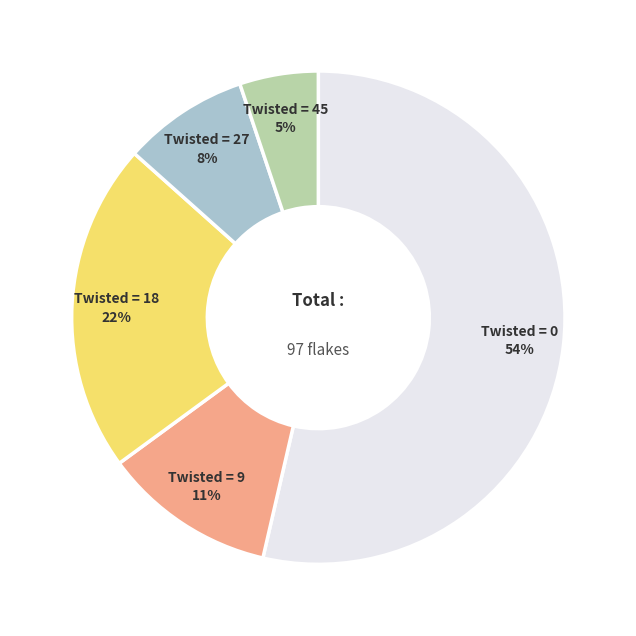

How many slices are in this pie chart?

5